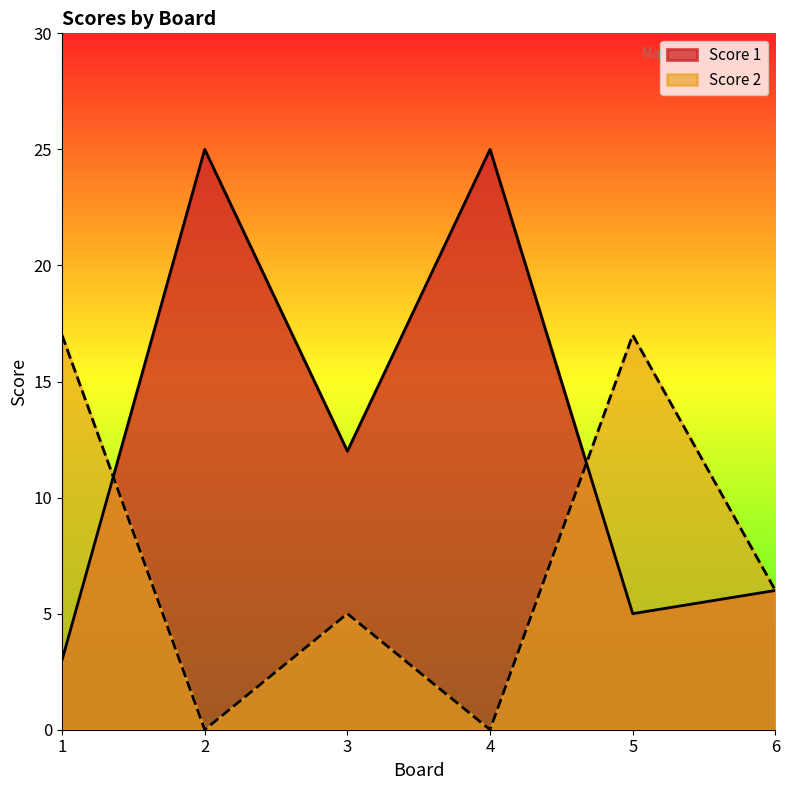

Between 4 and 5, which is larger?

4